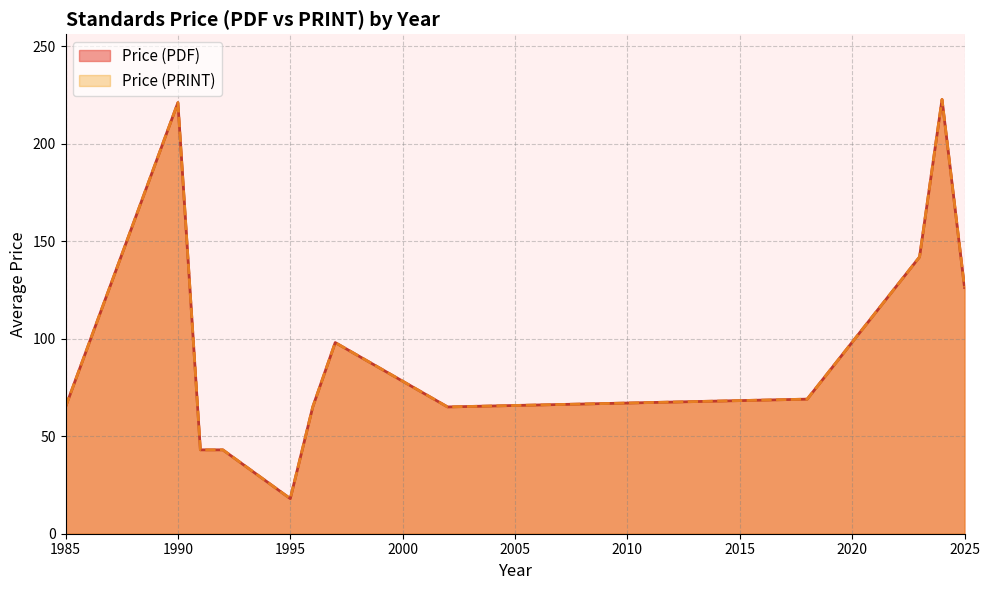

True or false: Price (PRINT) and Price (PDF) cross at least once.

False